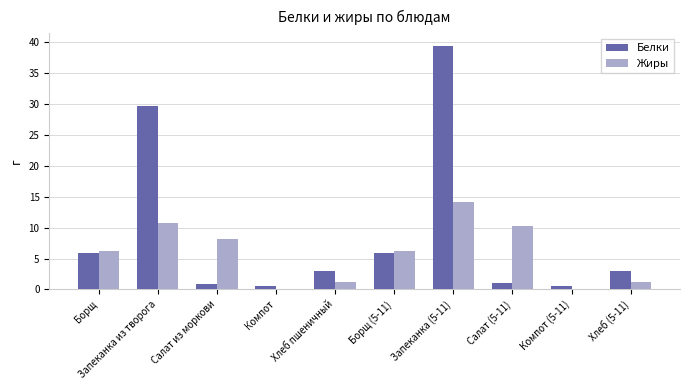

Where is Белки nearest to the value 20?

Запеканка из творога